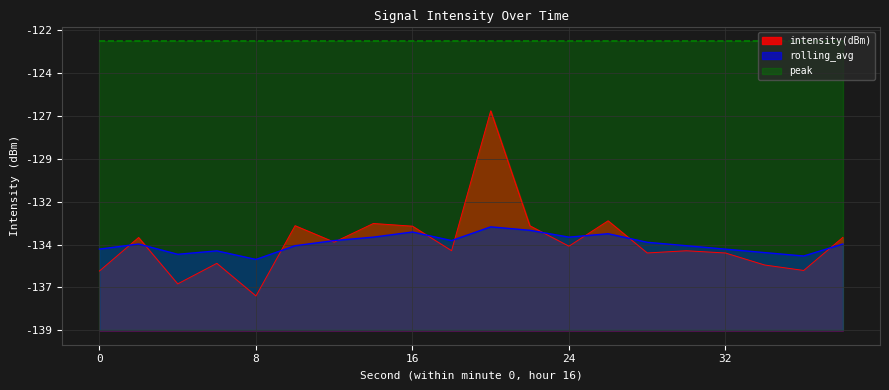

What are all the series names shown in the legend?

intensity(dBm), rolling_avg, peak